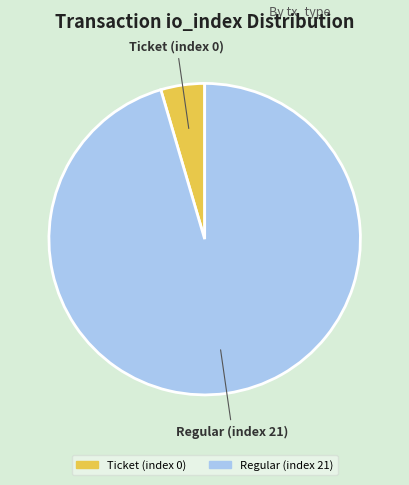

Which has a higher value, Regular (index 21) or Ticket (index 0)?

Regular (index 21)